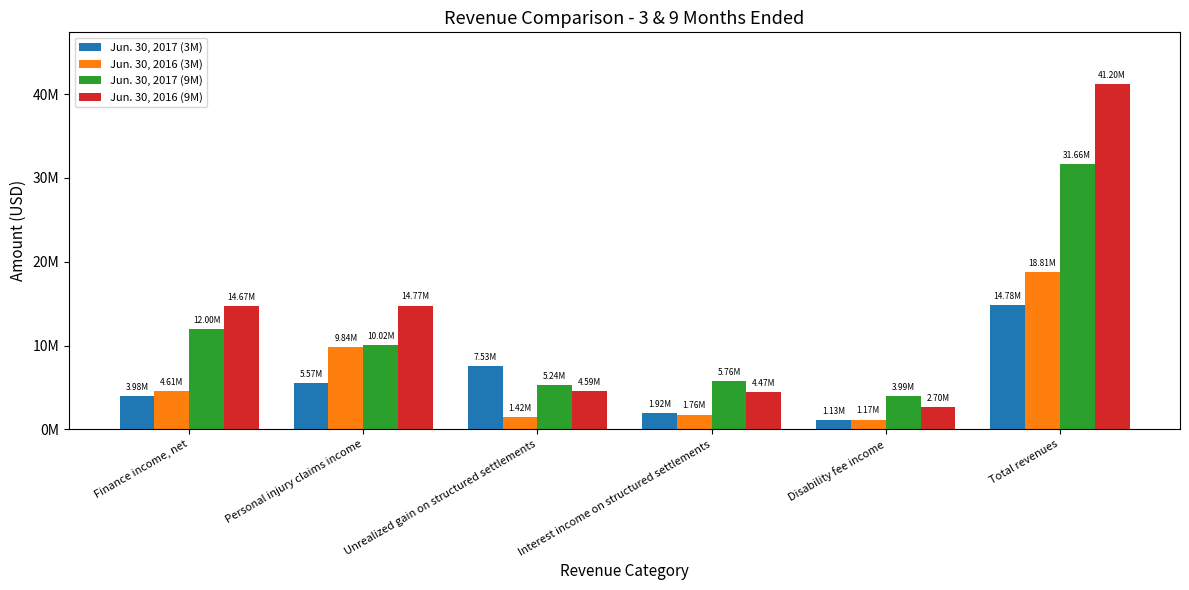

Which category has the lowest value across all series?

Disability fee income